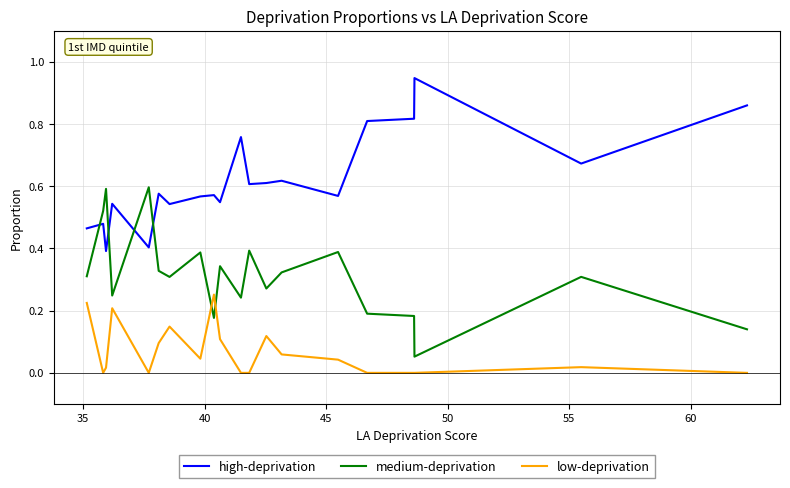

True or false: high-deprivation and low-deprivation cross at least once.

False